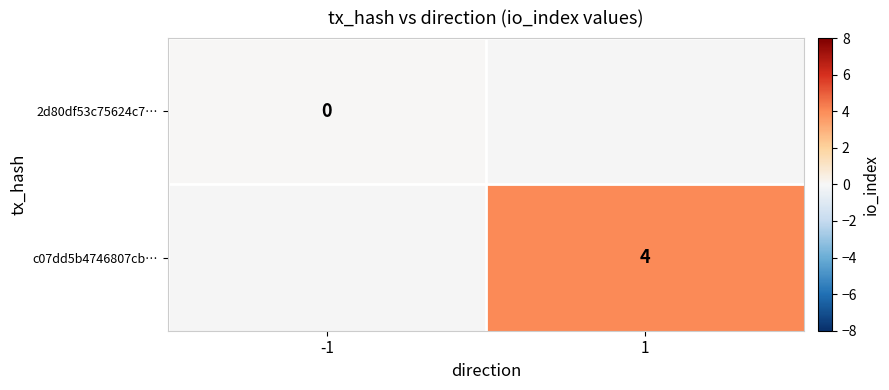

The value of c07dd5b4746807cb… at 1 is 2. True or false?

False